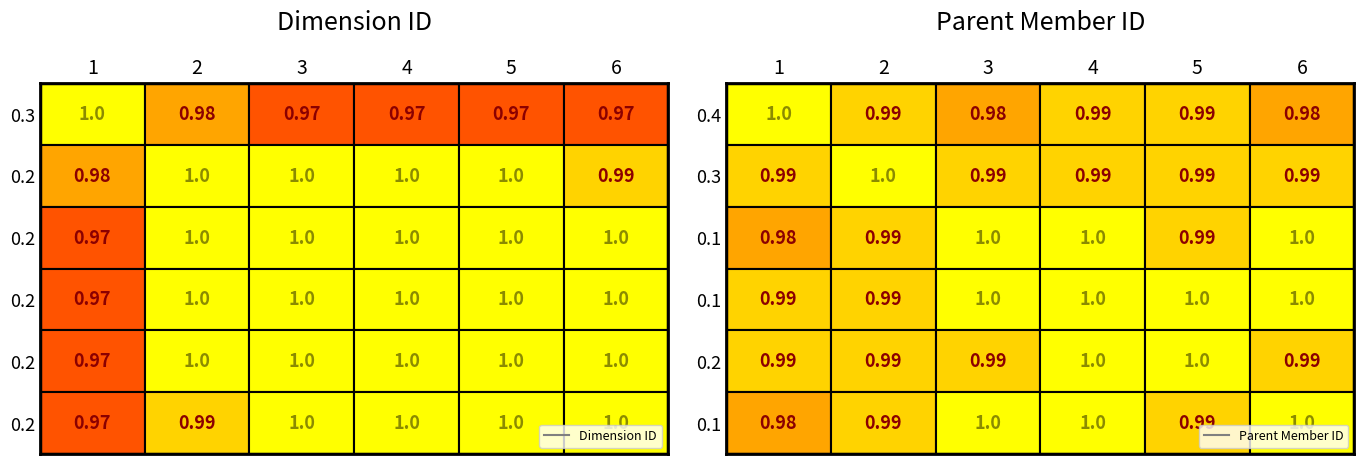

Which series has the largest range (max minus min)?

1